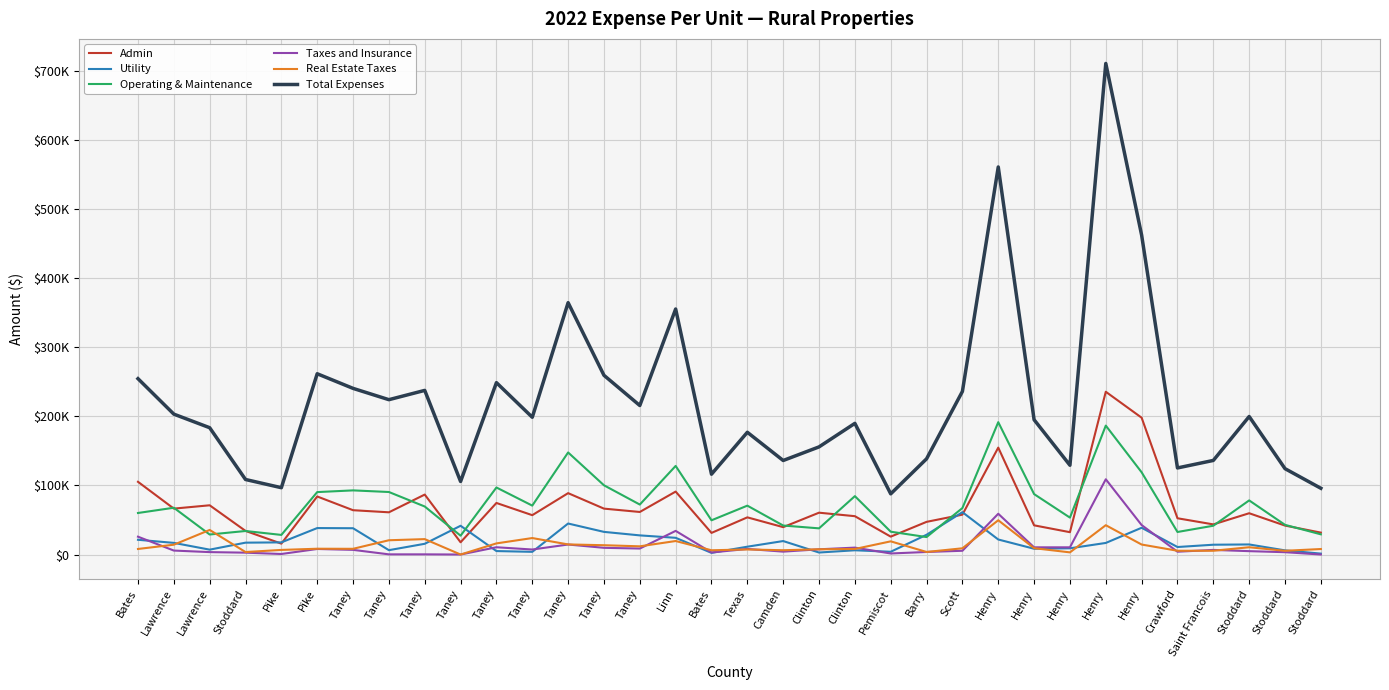

What are all the series names shown in the legend?

Admin, Utility, Operating & Maintenance, Taxes and Insurance, Real Estate Taxes, Total Expenses